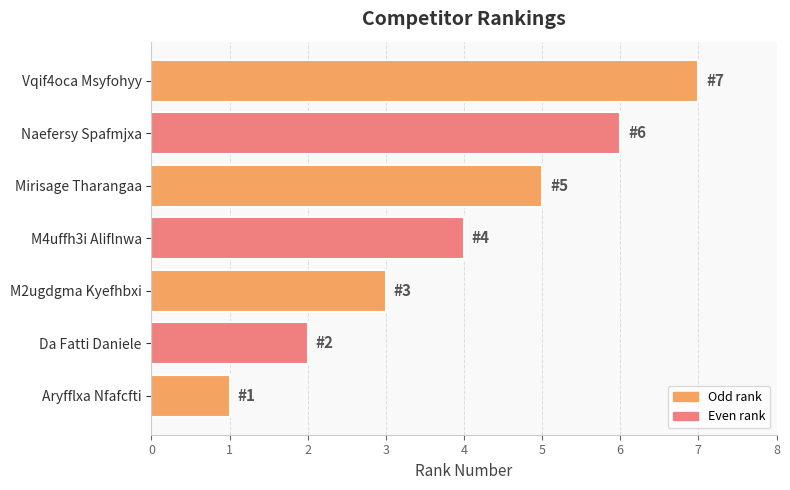

Read the value at Mirisage Tharangaa.

5